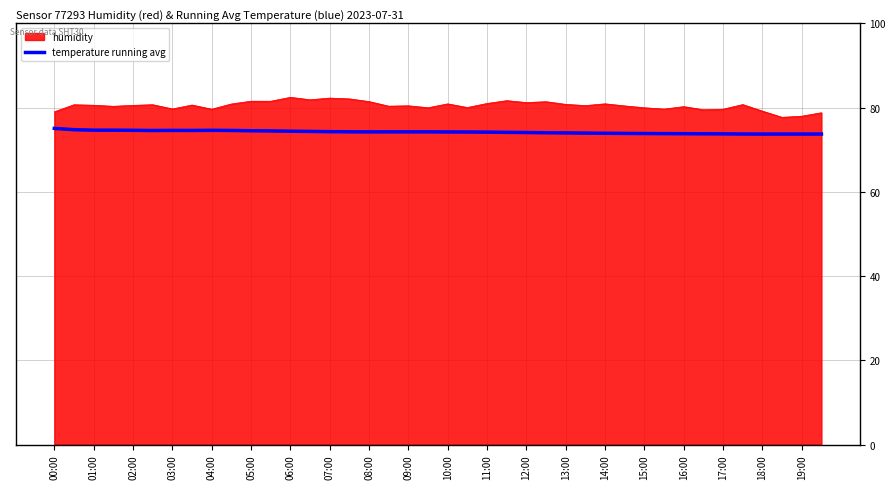

What is the sum of the values at 31 and 29?

147.7